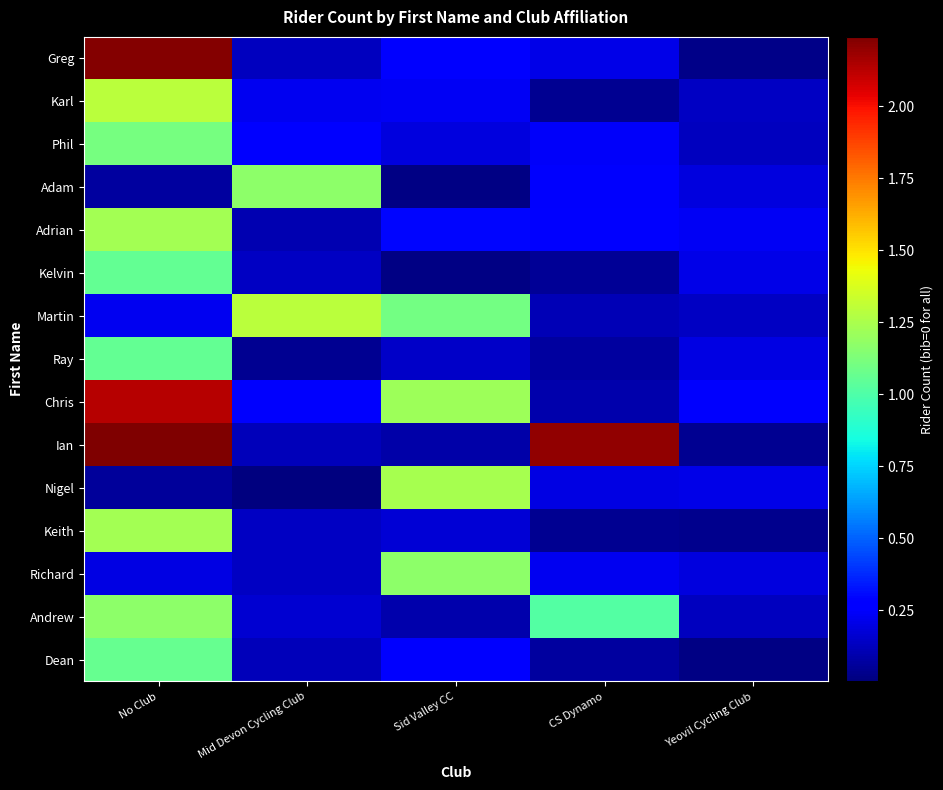

What is the total value across all series at CS Dynamo?

5.1